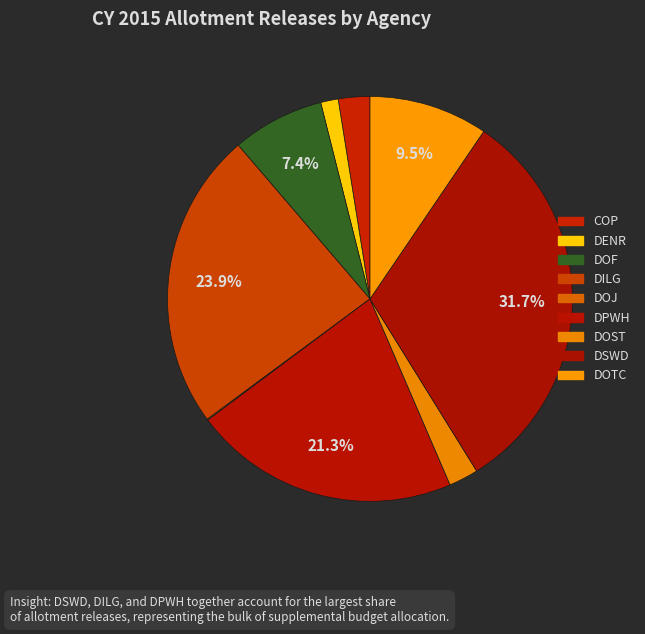

Is it true that DOF is 7% of the pie?

True